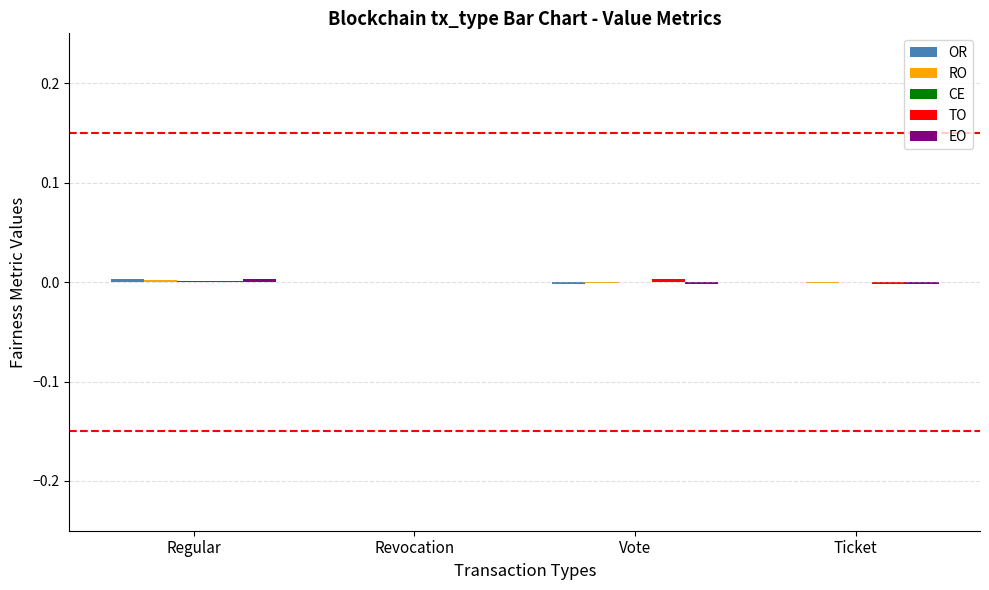

Are the bars horizontal?

No